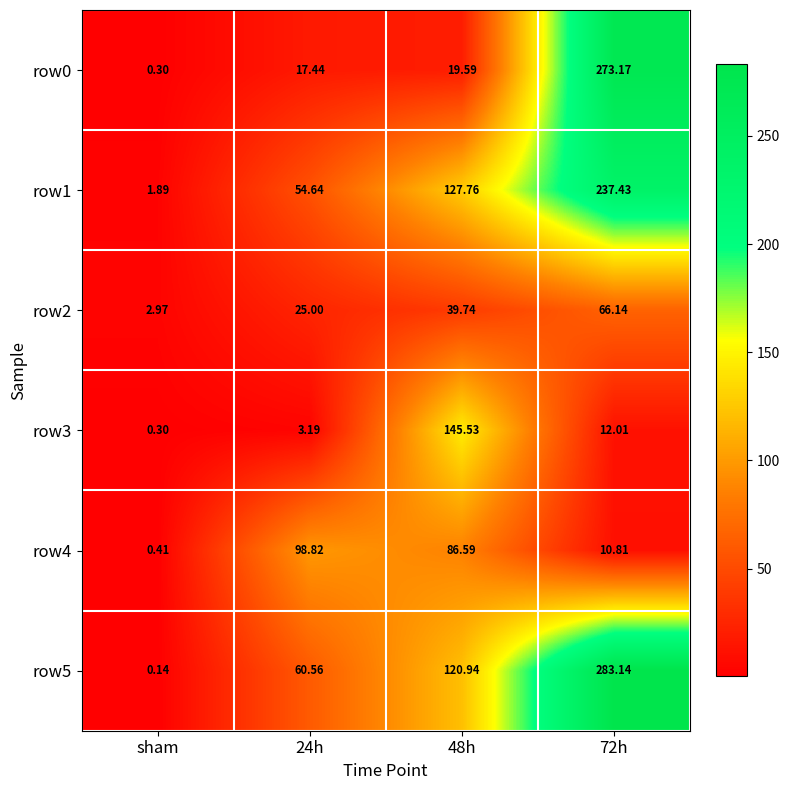

Which series has the largest total across all categories?

row5